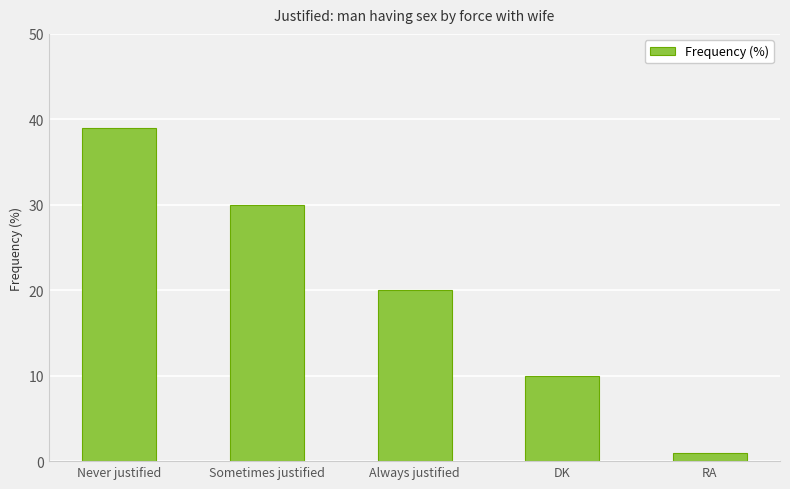

Count the number of data series in this chart.

1